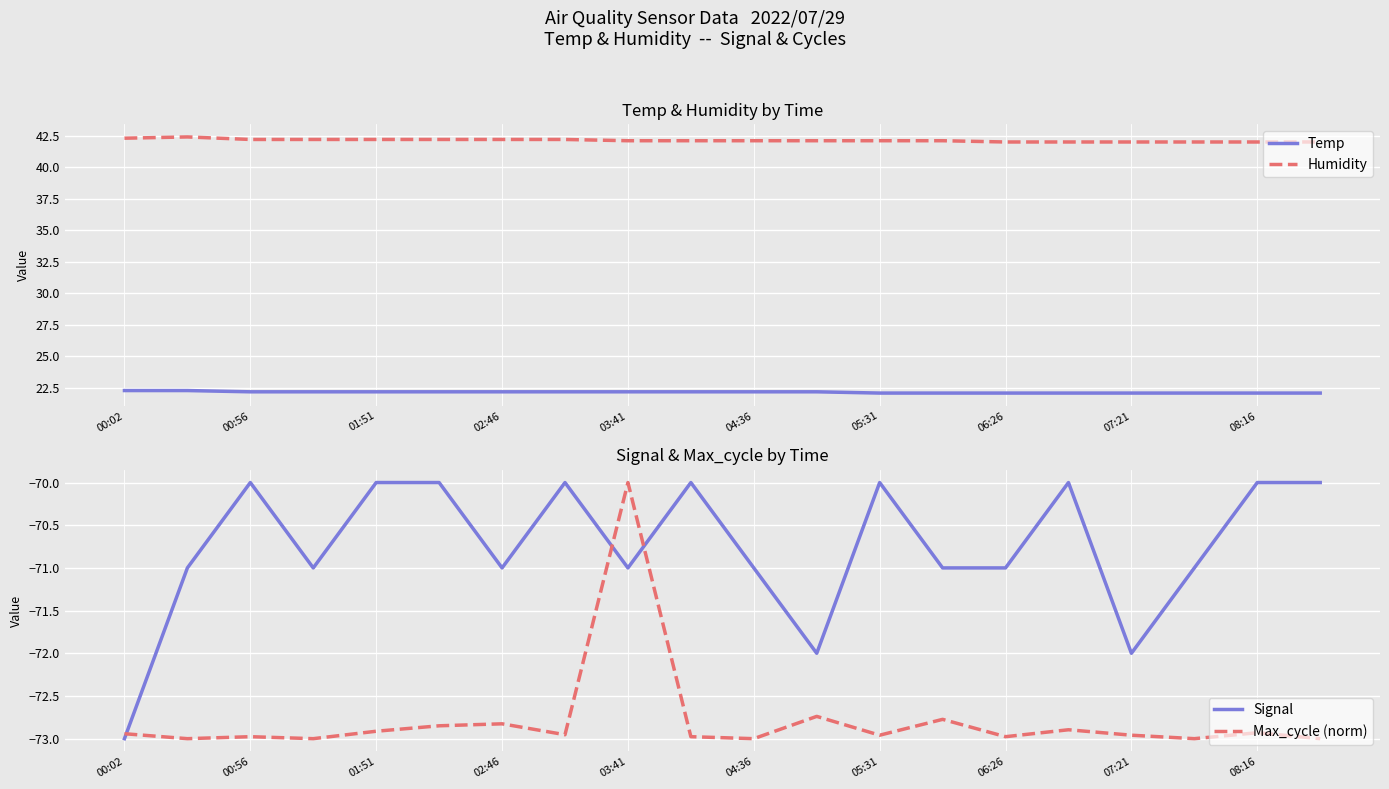

True or false: Humidity and Temp intersect in this chart.

False